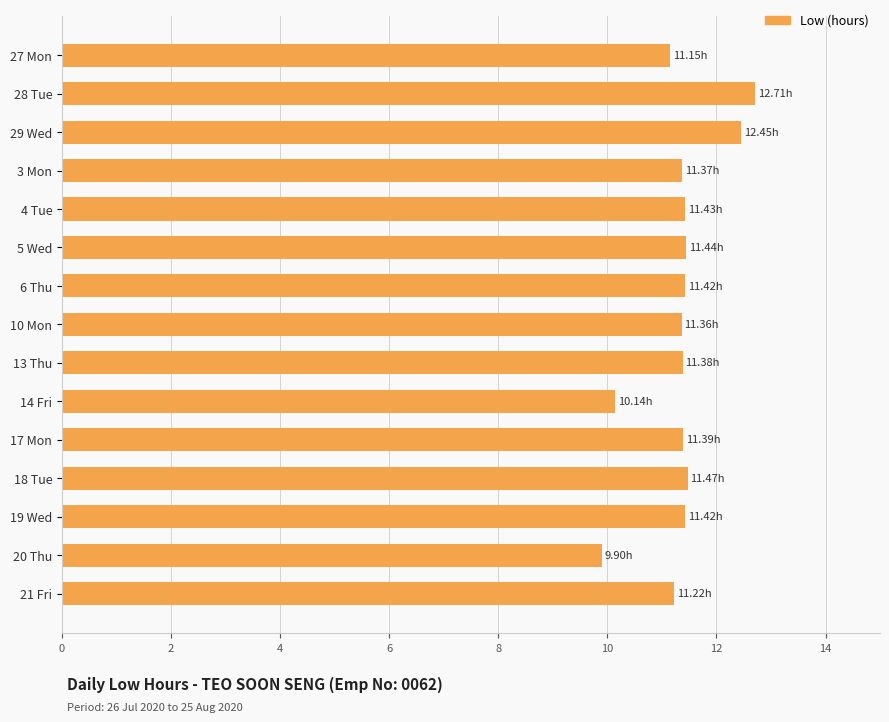

What is the difference between the maximum and minimum values?

2.8